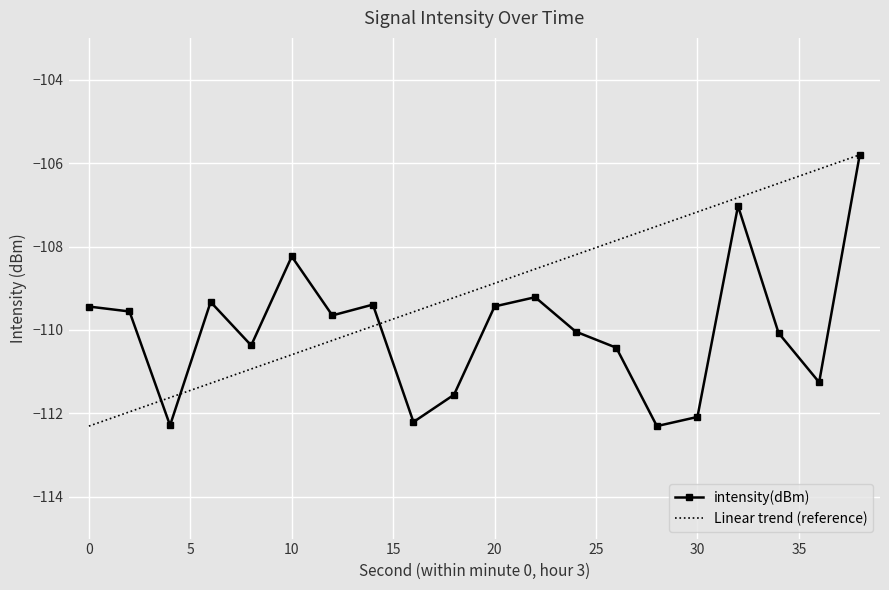

What is the value of the 8th point from the left?

-109.4